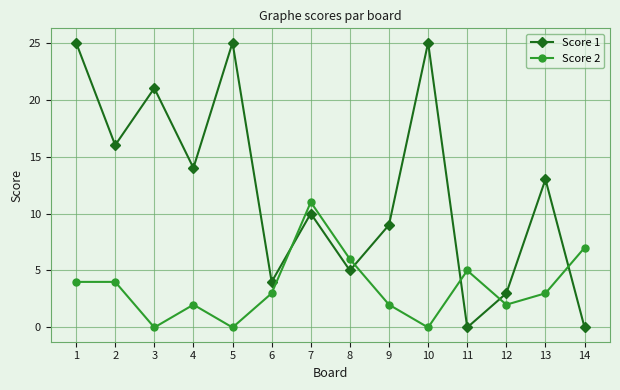

The Score 1 series shows 9 at 9. True or false?

True